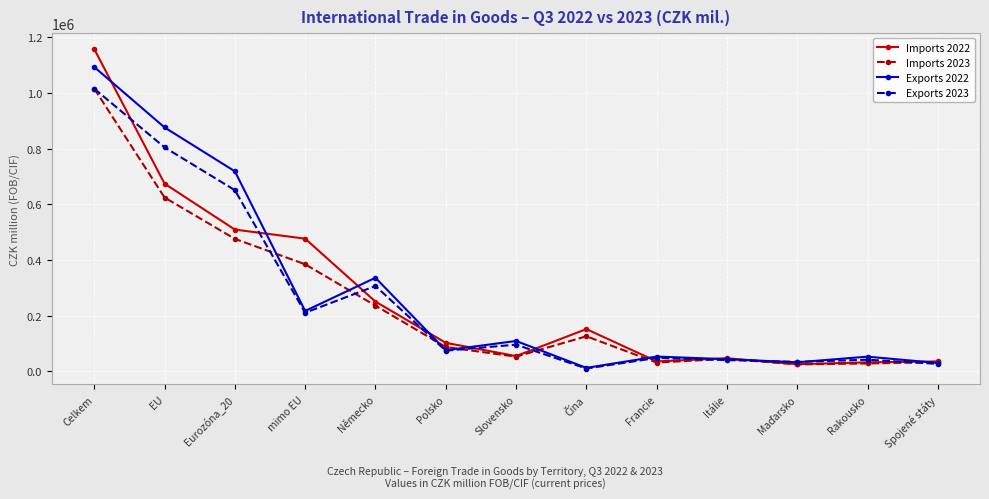

Does the chart display data point markers on the line(s)?

Yes